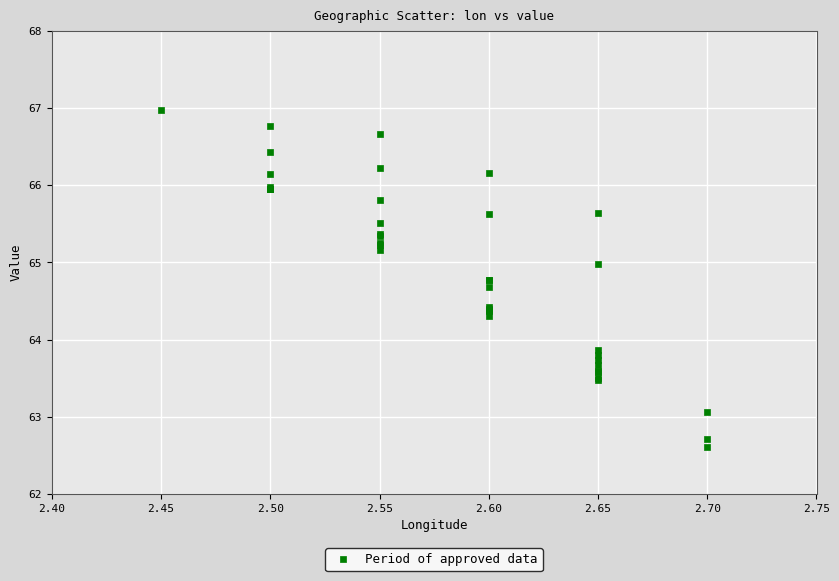

What Y value in the scatter plot is closest to 64?

63.9